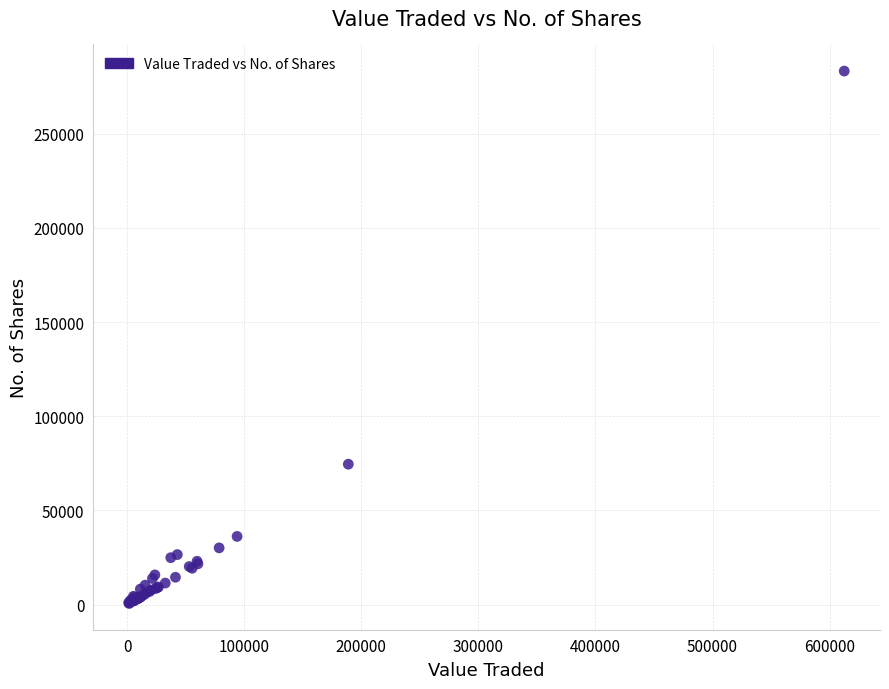

What Y value in the scatter plot is closest to 141950?

74546